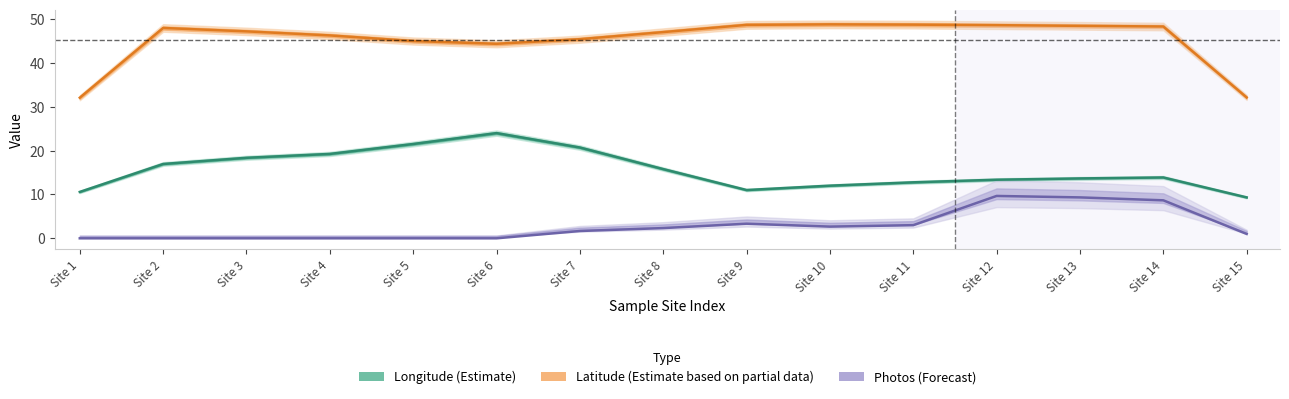

How many positive values does the Photos (Forecast) series have?

9